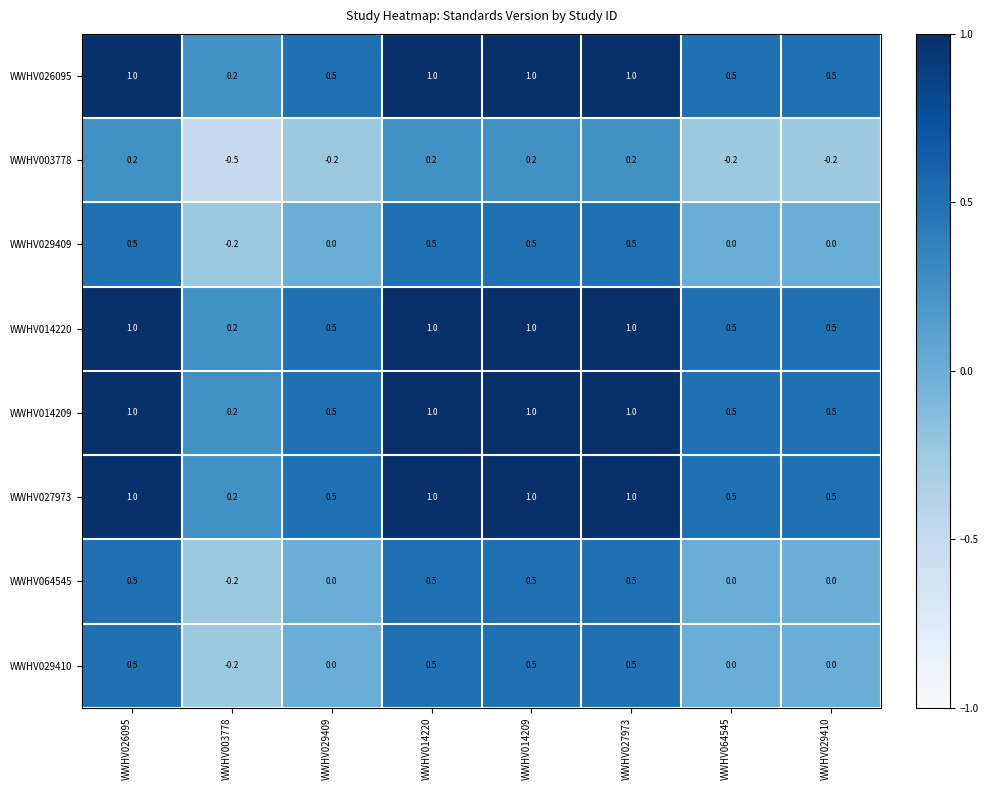

Which category has the lowest value in the WWHV027973 series?

WWHV003778